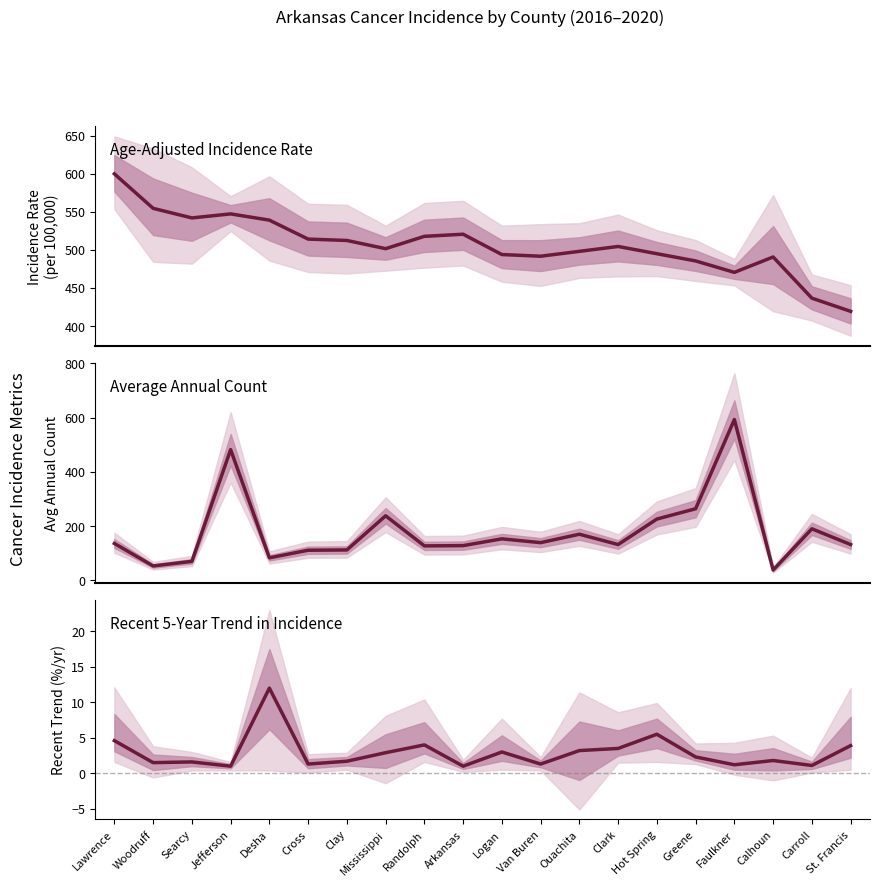

True or false: Recent 5-Year Trend has a value of 3.9 at St. Francis.

True